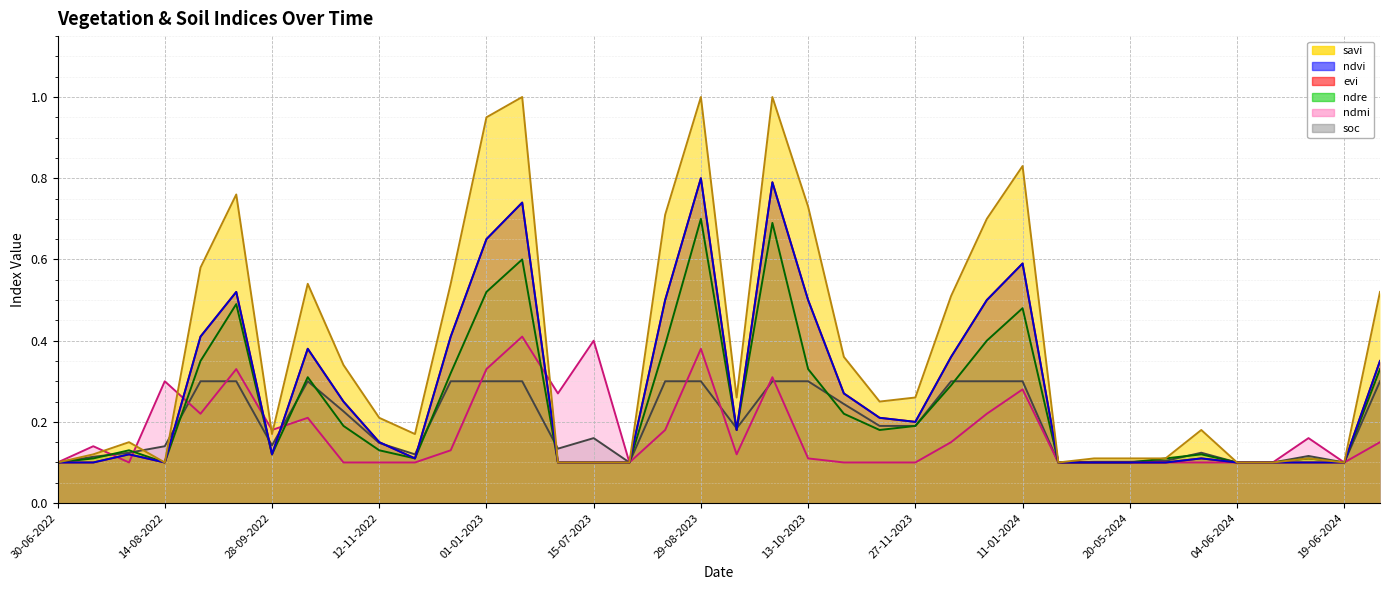

Which has a higher value, 27-11-2023 or 13-09-2023?

27-11-2023